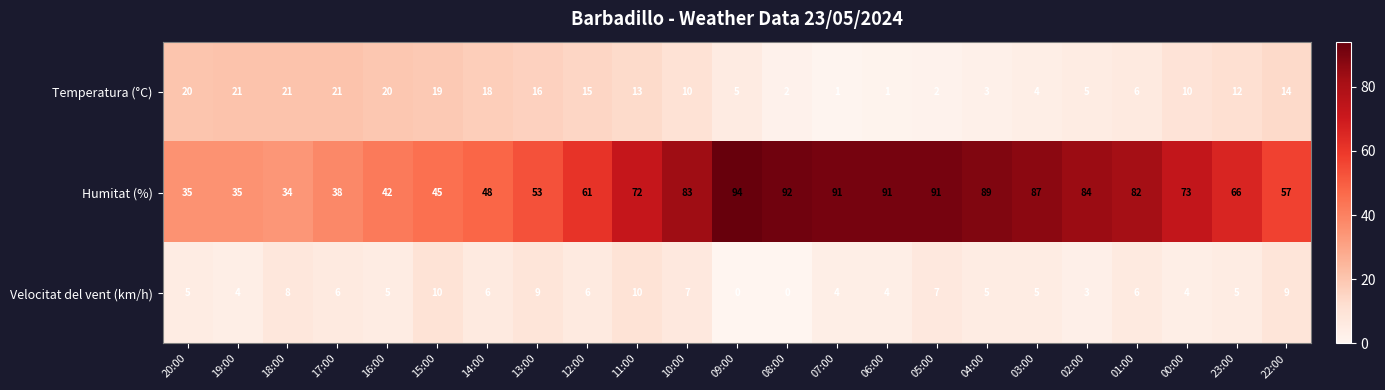

At how many categories does at least one series exceed 39?

19